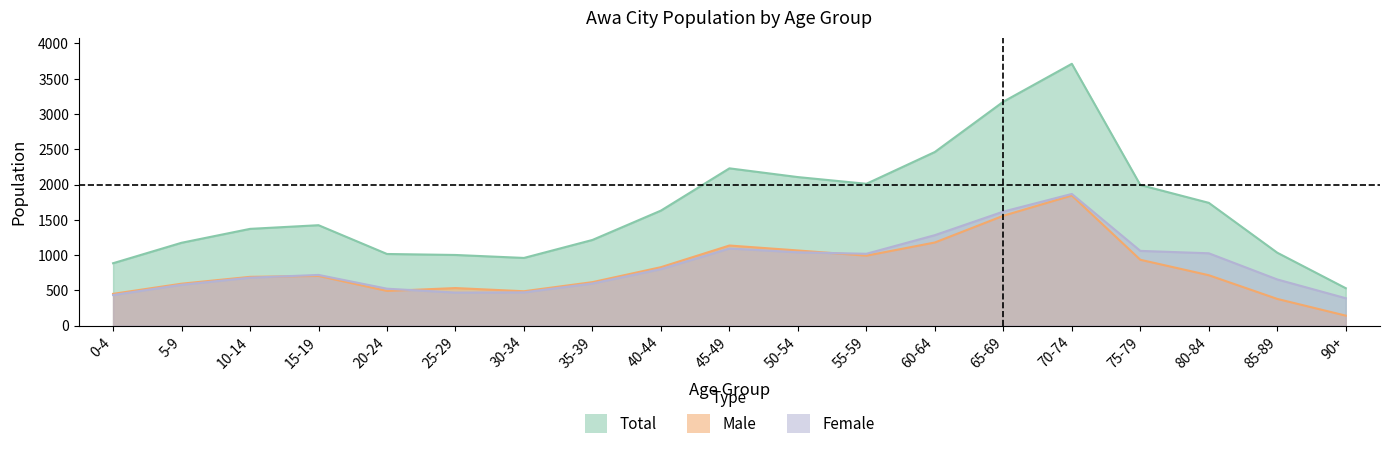

Is the value of female at 45-49 greater than the value of male at 90+?

Yes